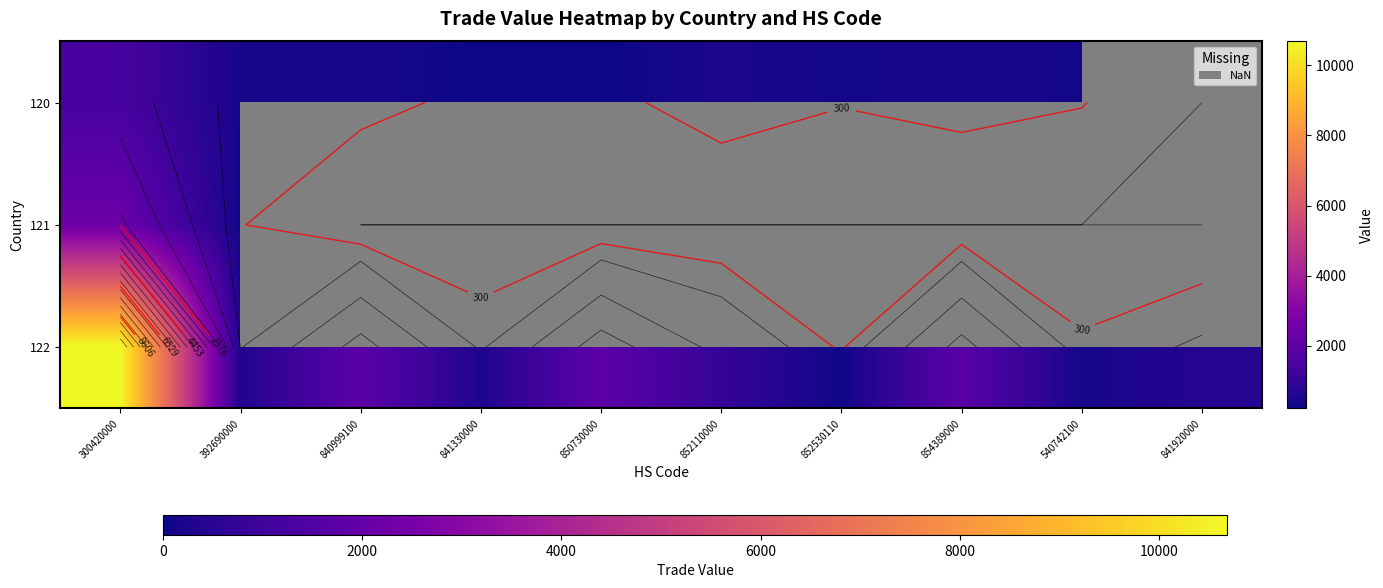

How many values in the 122 series are below 956?

5